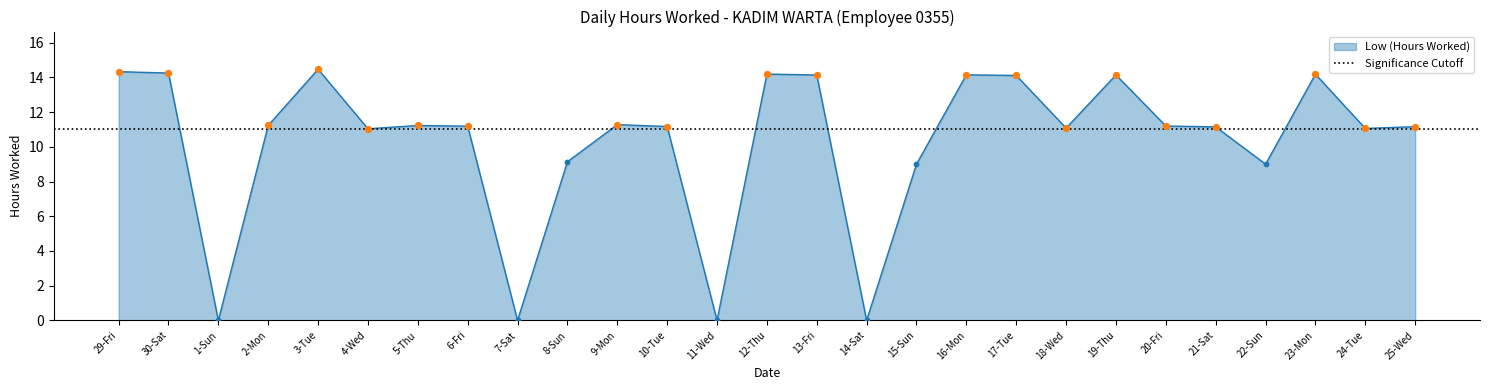

What is the ratio of the value at 5-Thu to the value at 17-Tue?

0.8